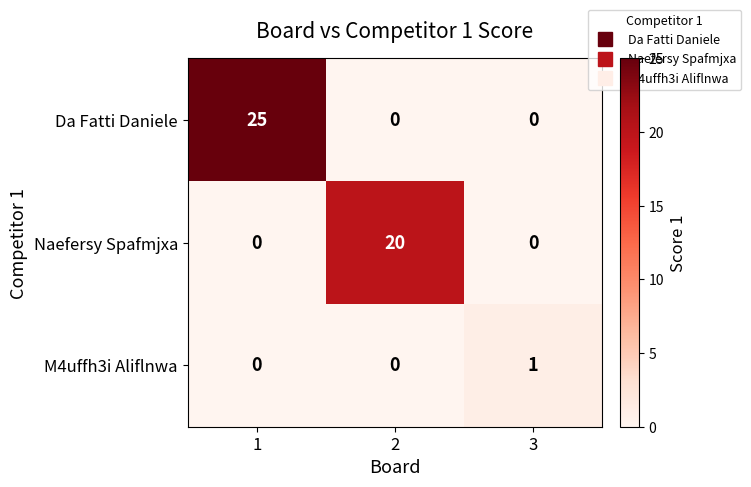

What is the total value across all series at 2?

20